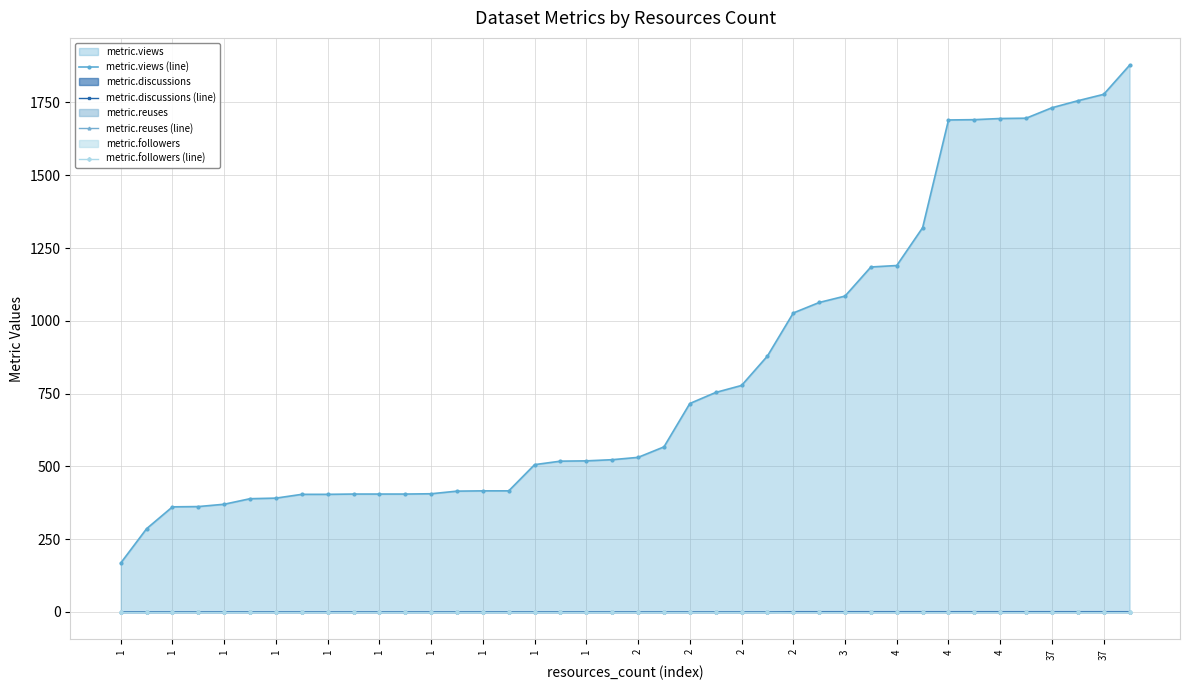

List the labels in order of metric.reuses (line) value, largest first.

1, 1, 1, 1, 1, 1, 1, 1, 1, 1, 2, 2, 2, 2, 3, 4, 4, 4, 37, 37, 20, 21, 22, 23, 24, 25, 26, 27, 28, 29, 30, 31, 32, 33, 34, 35, 36, 37, 38, 39